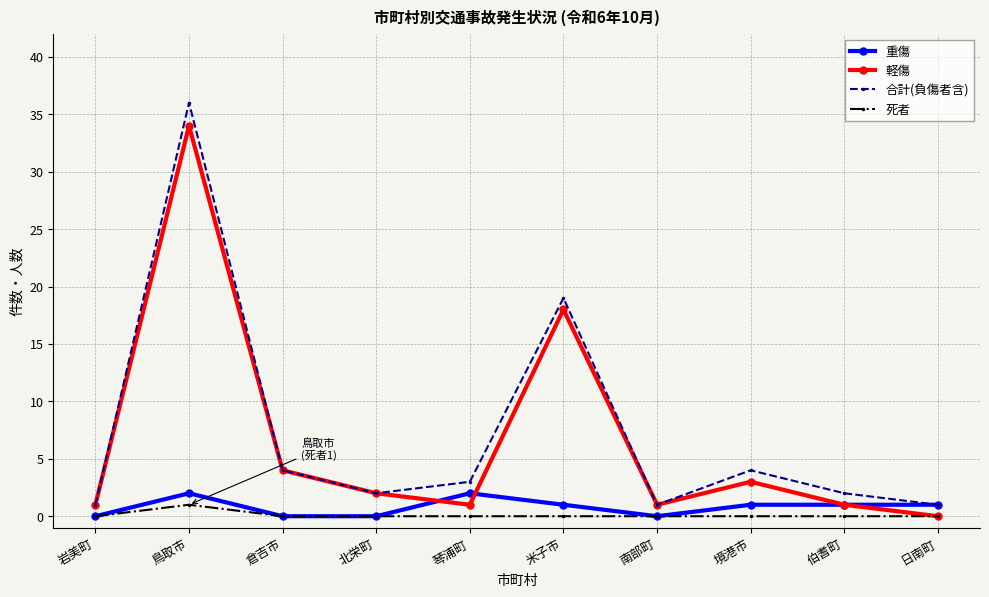

What is the spread (max minus min) of values at 倉吉市?

4